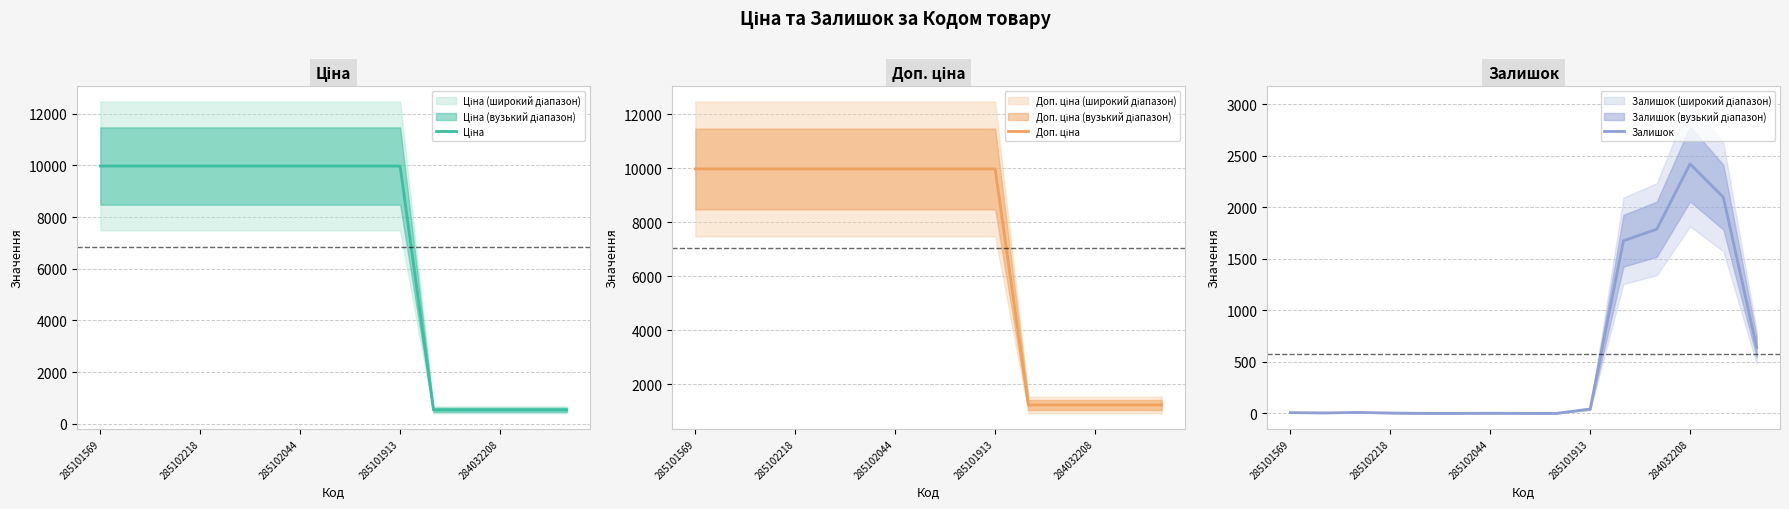

At how many categories does at least one series exceed 6965?

10